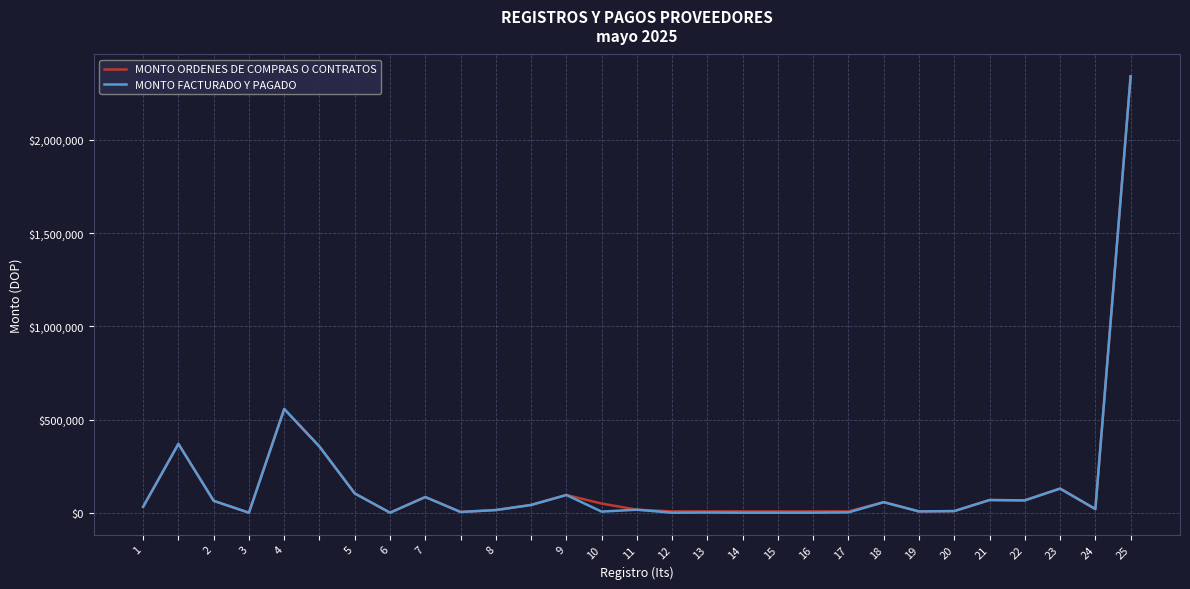

What is the maximum value for MONTO ORDENES DE COMPRAS O CONTRATOS?

2340000.0